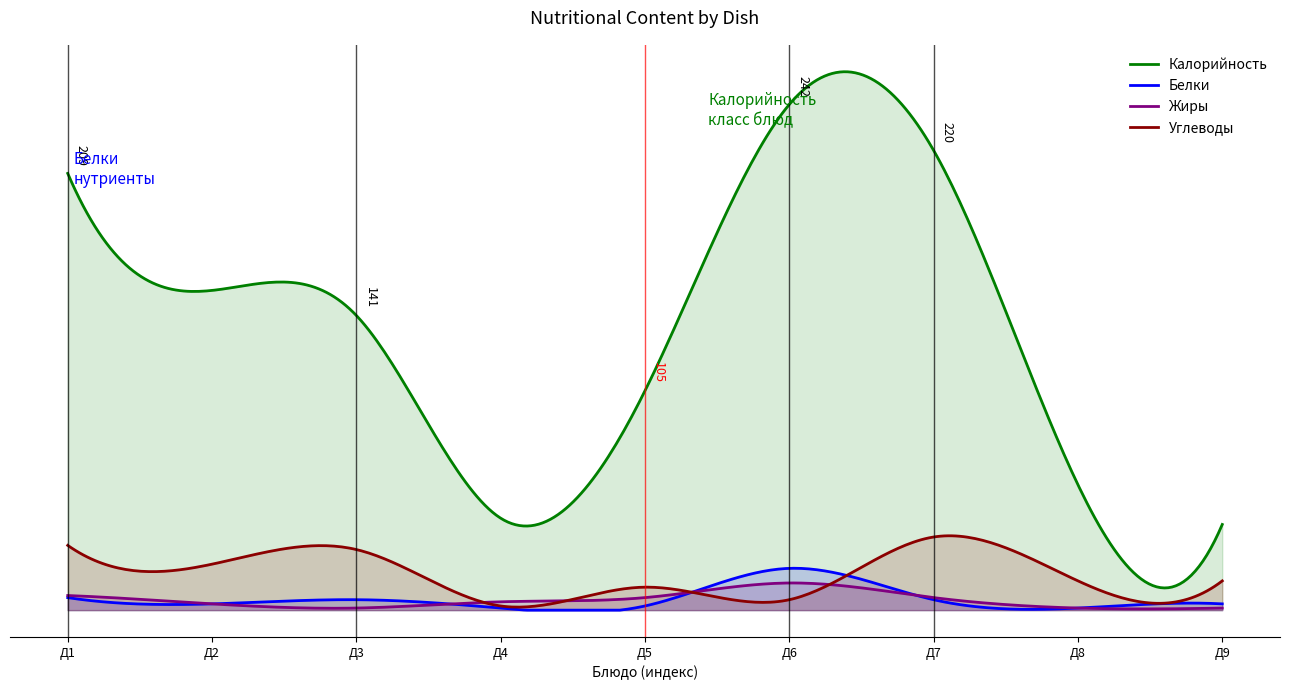

True or false: Калорийность and Белки intersect in this chart.

False